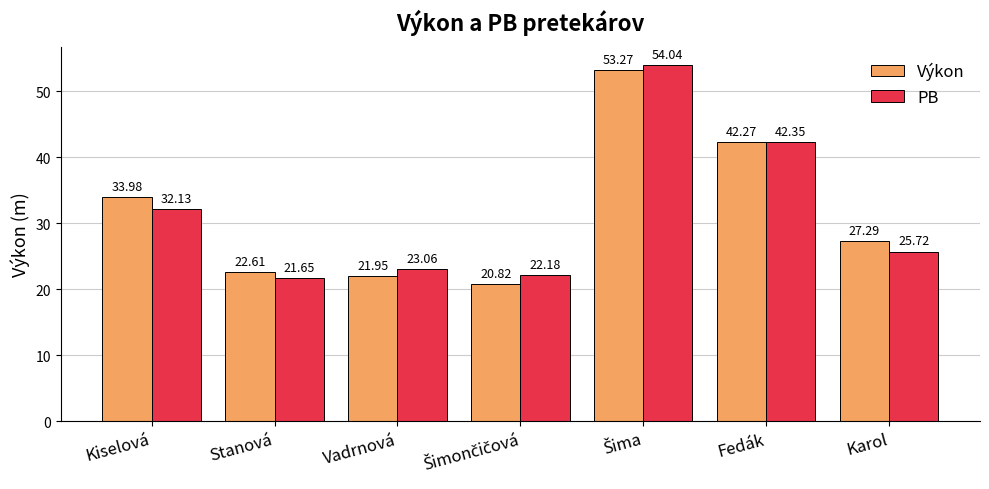

List the series in order of their overall mean, highest first.

Výkon, PB